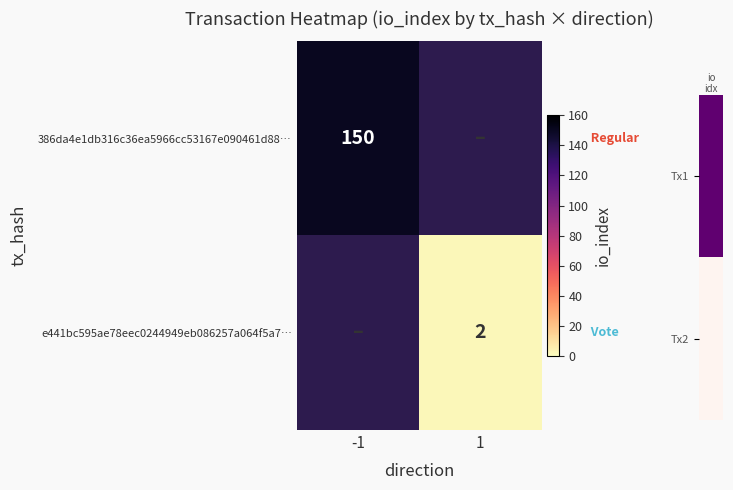

The value of 386da4e1db316c36ea5966cc53167e090461d88… at -1 is 150. True or false?

True